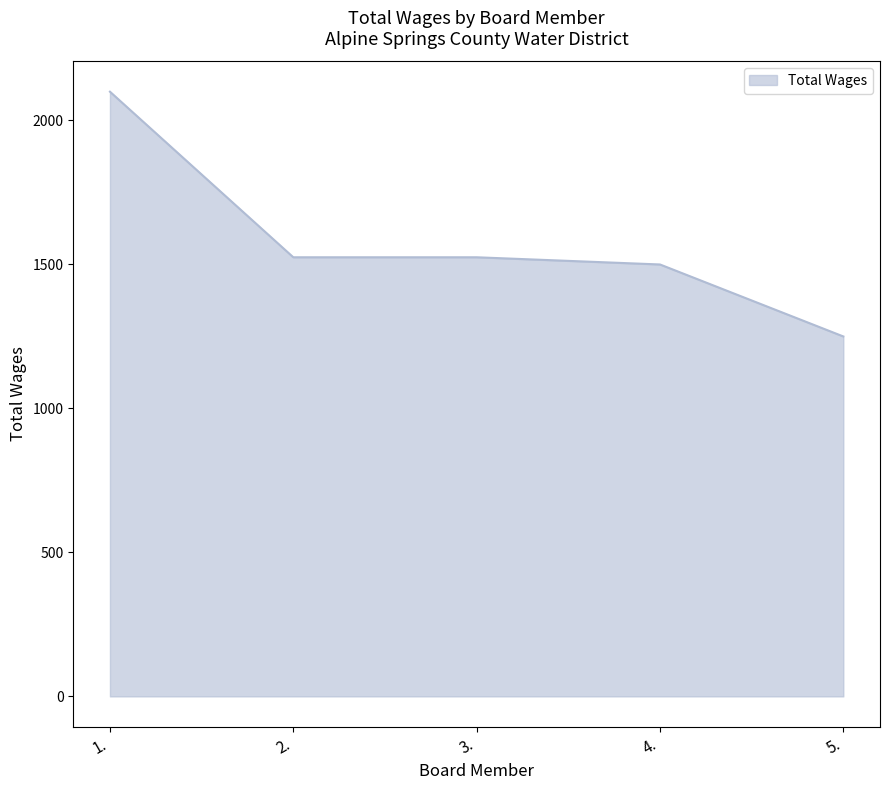

True or false: the data has more than 1 interior local peaks.

False